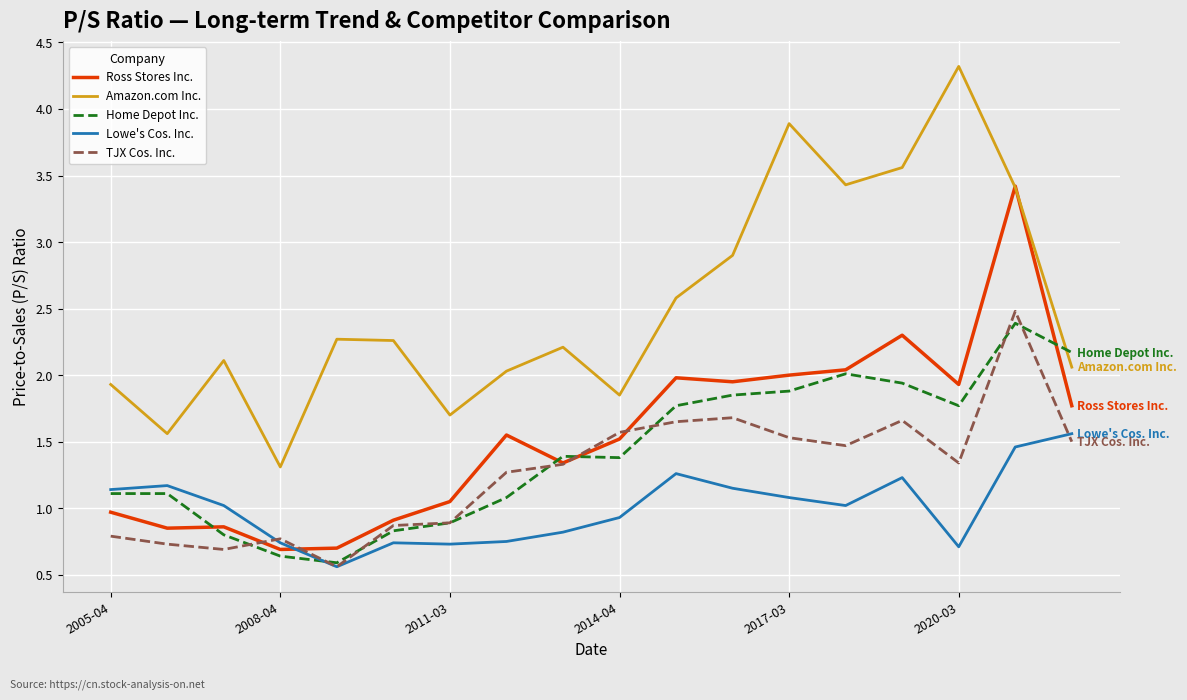

What is the greatest value displayed?

4.3